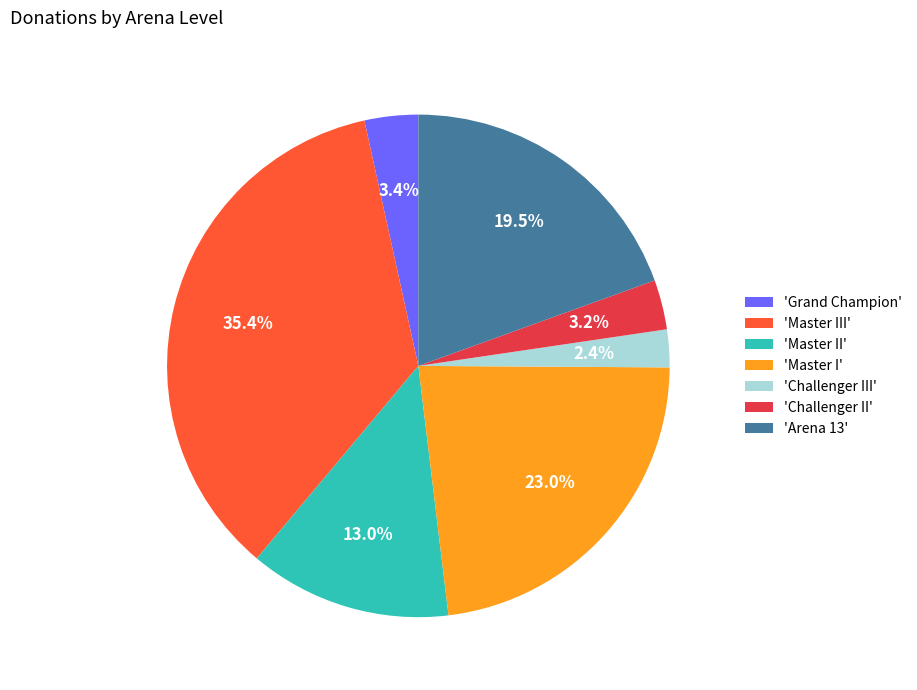

Approximately how many times larger is the value at 'Master III' compared to 'Challenger II'?

11.1